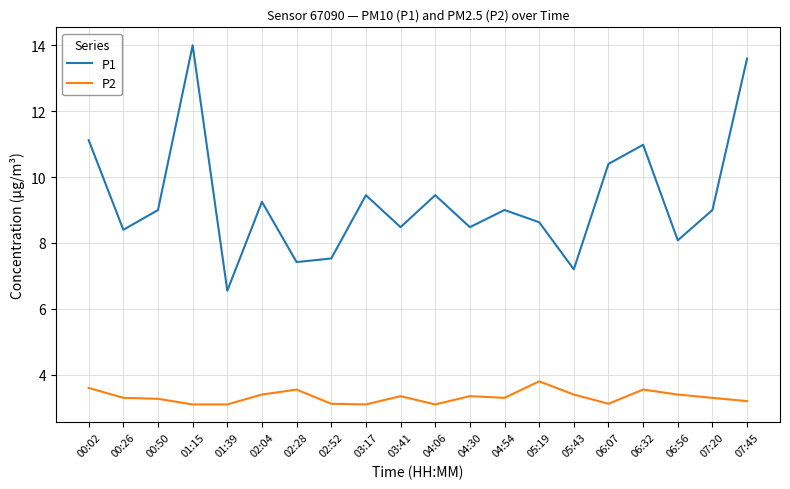

True or false: P2 and P1 intersect in this chart.

False